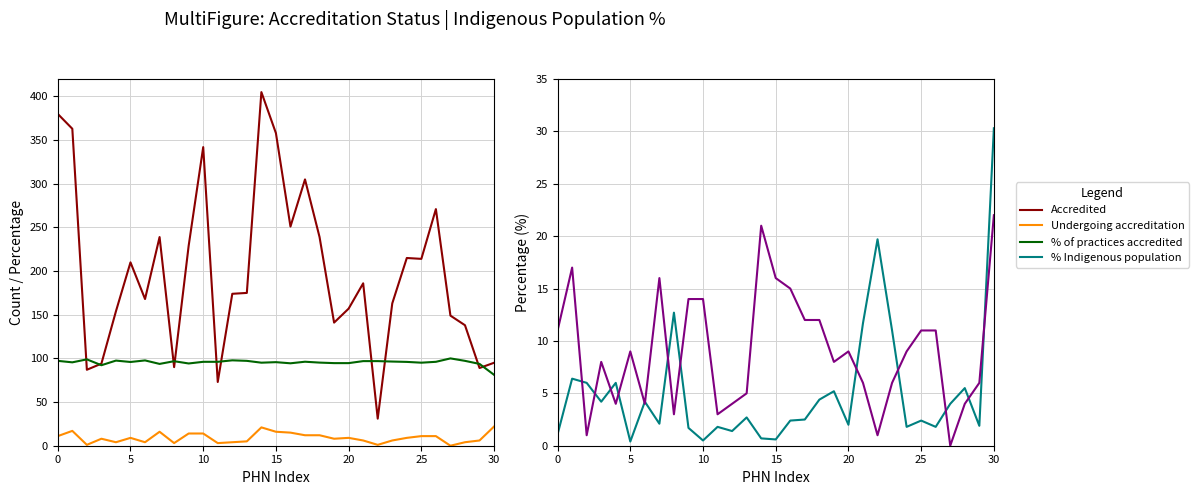

How many categories are shown in the chart?

31